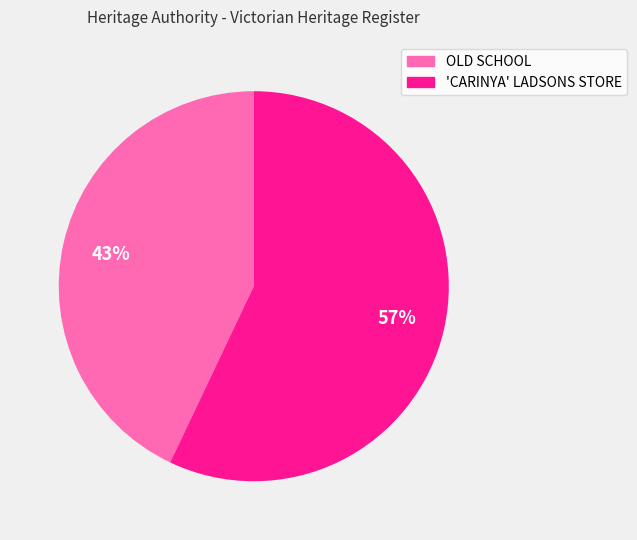

Between 'CARINYA' LADSONS STORE and OLD SCHOOL, which is larger?

'CARINYA' LADSONS STORE